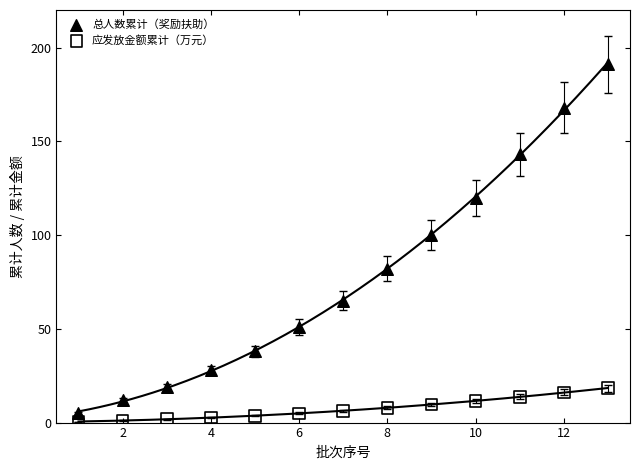

Across all data points, what is the range of X values (max minus min)?

12.0